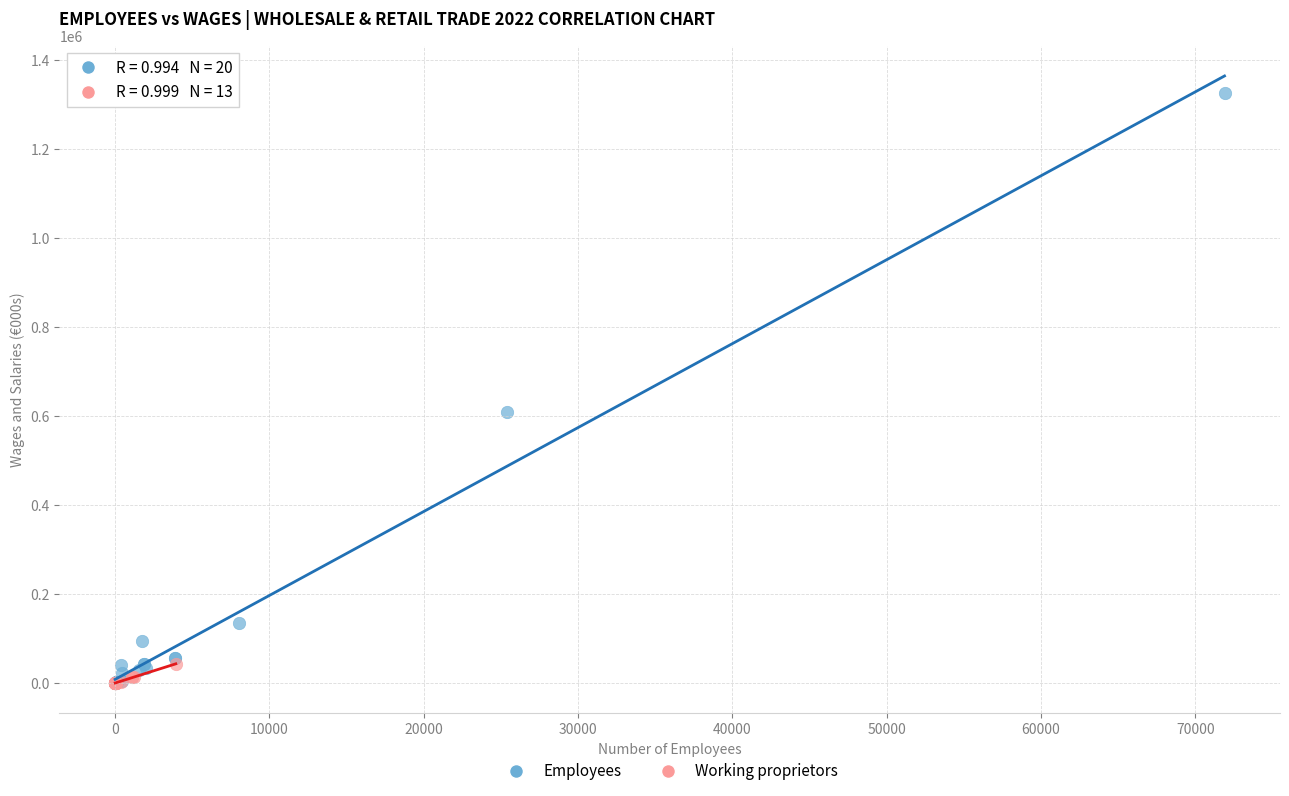

Which series has the widest spread of Y values?

Employees